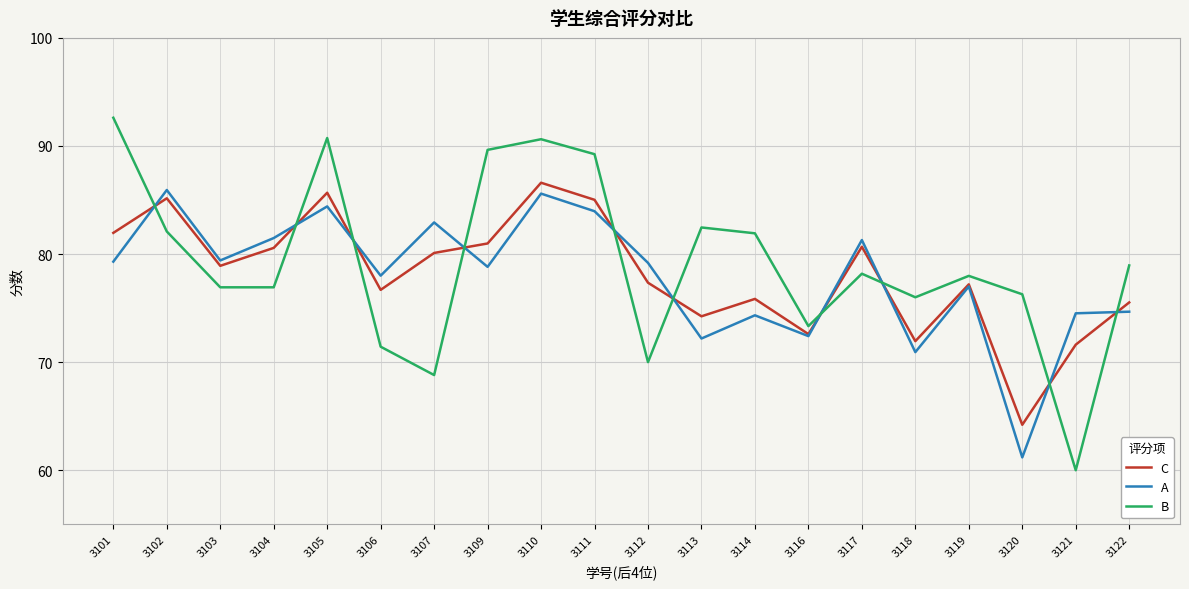

True or false: C has a value of 40.1 at 3112.

False